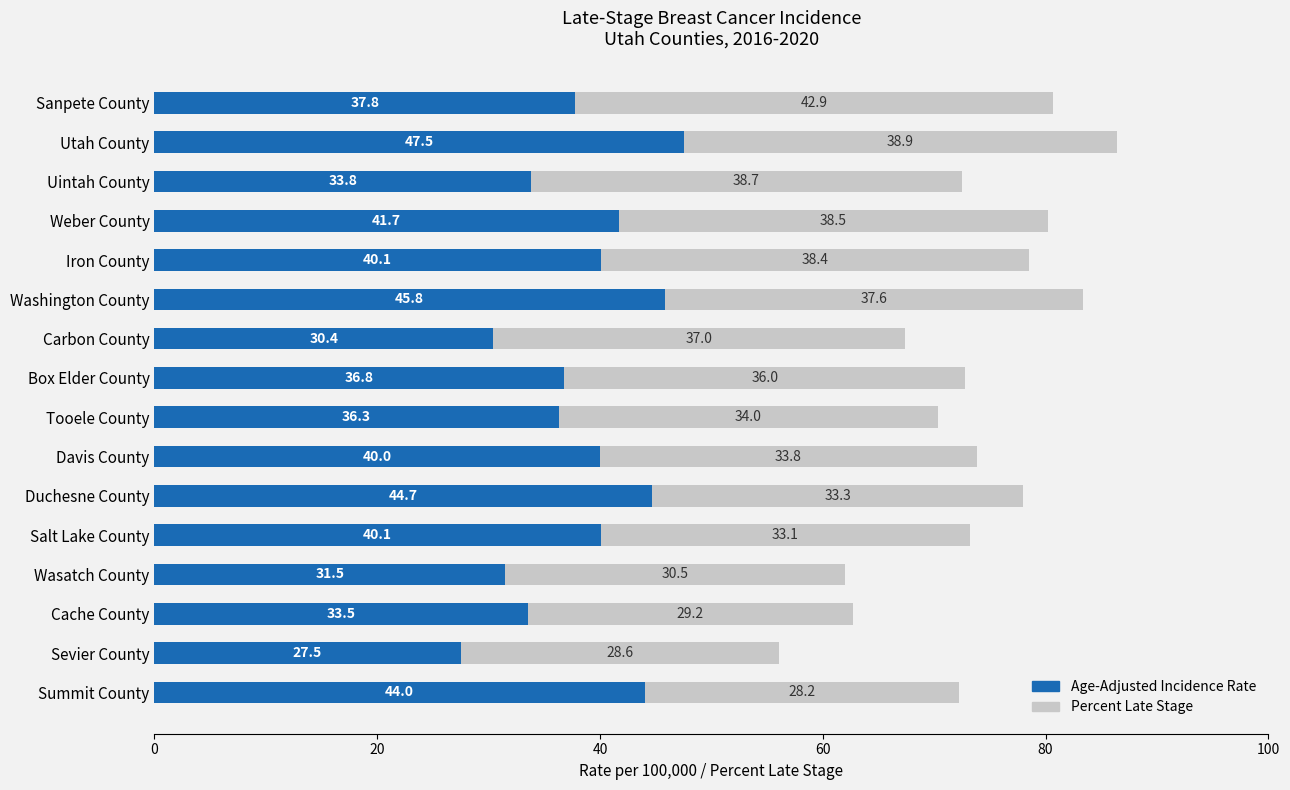

Count the number of data series in this chart.

2